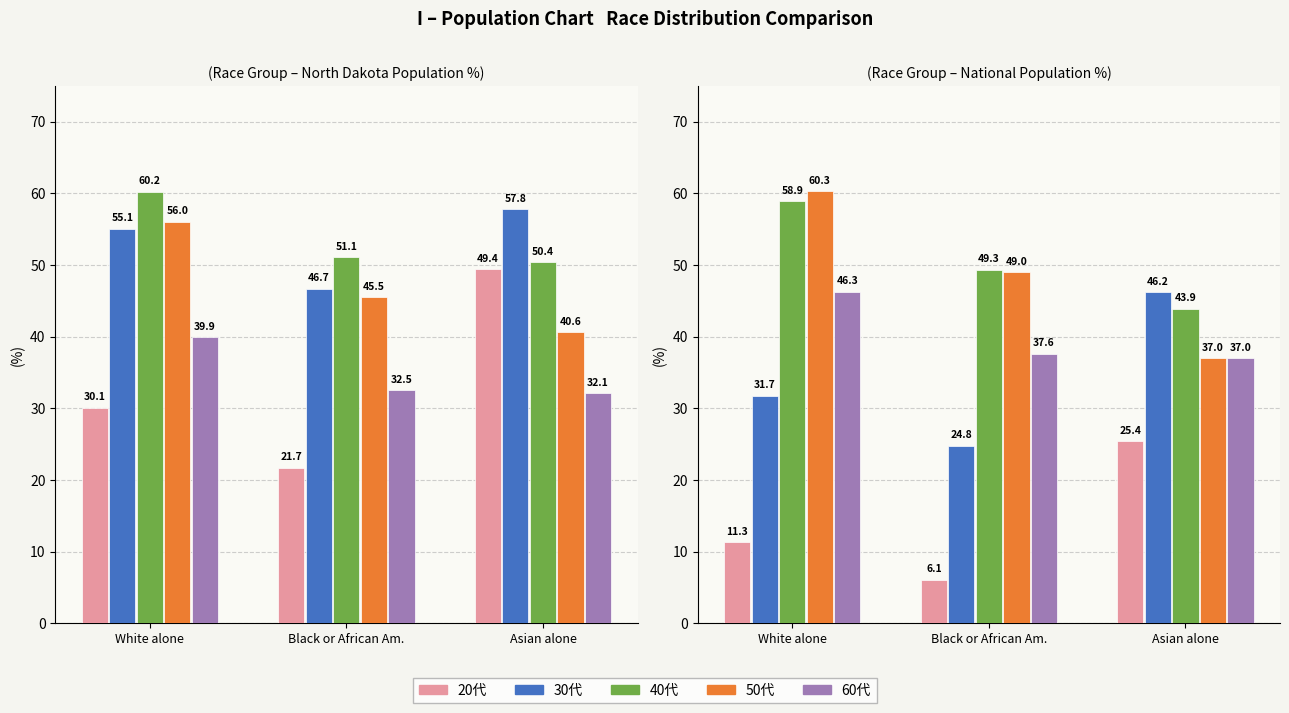

Is the value of 40代 at Black or African Am. greater than the value of 30代 at Asian alone?

Yes